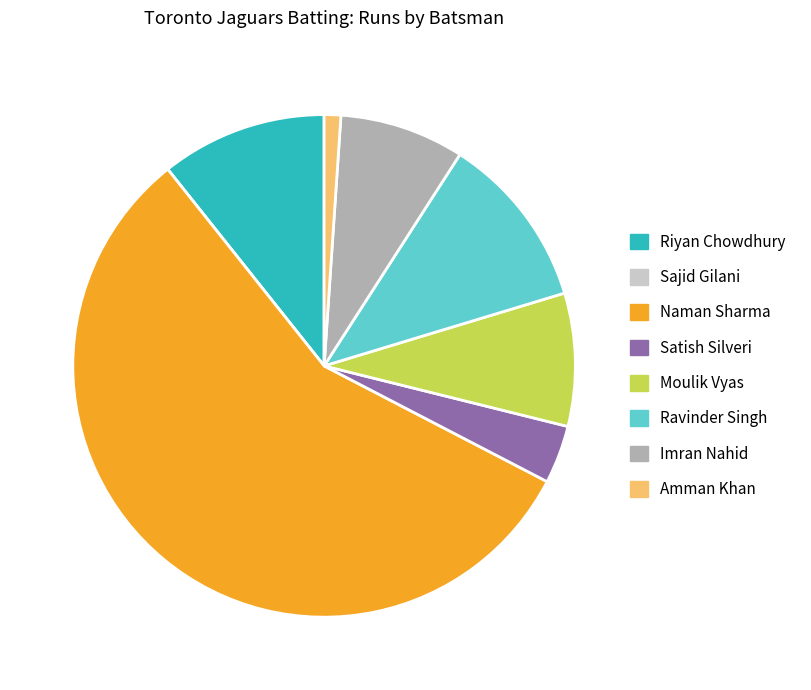

Which category has the biggest portion of the pie?

Naman Sharma